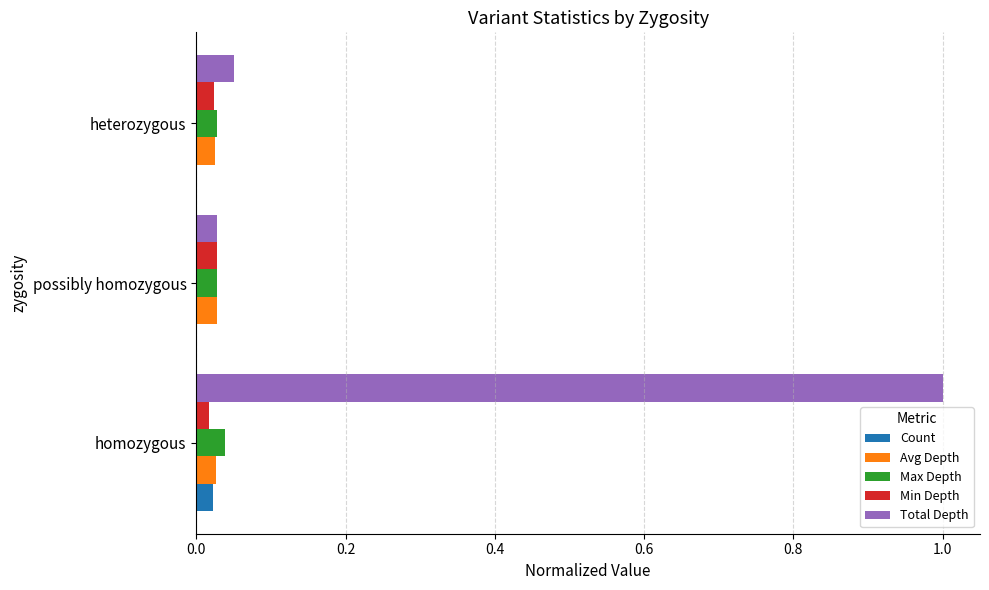

What is the sum of all Total Depth values?

1.1